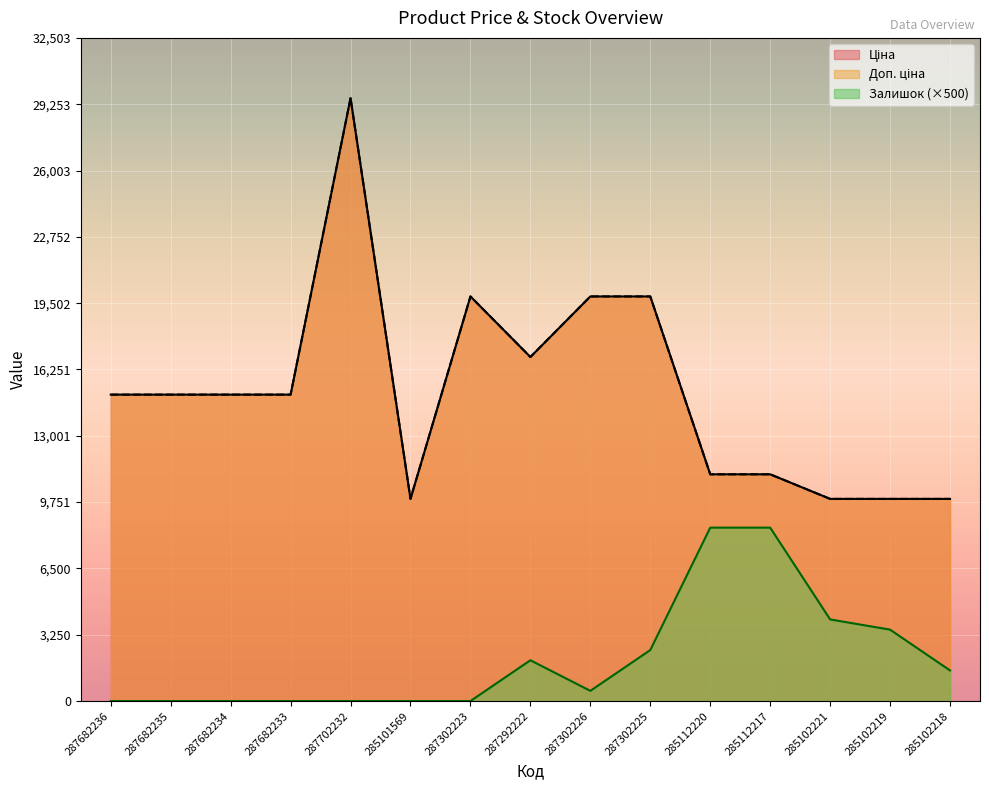

What is the sum of the Доп. ціна values at 285112220 and 287682235?

26132.8